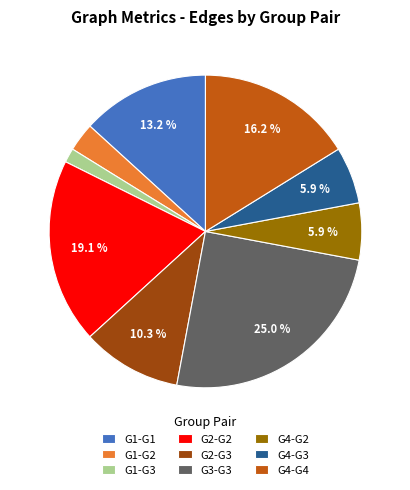

What percentage is the G1-G1 slice, to the nearest percent?

13%